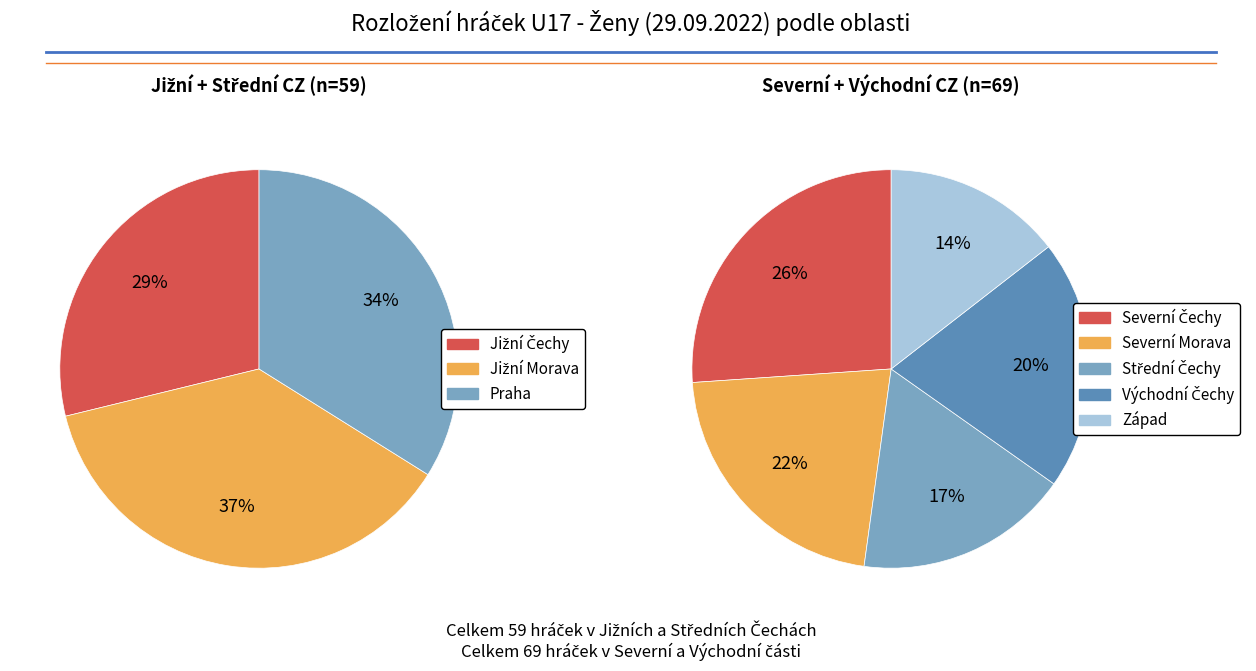

How many segments does this pie chart have?

5